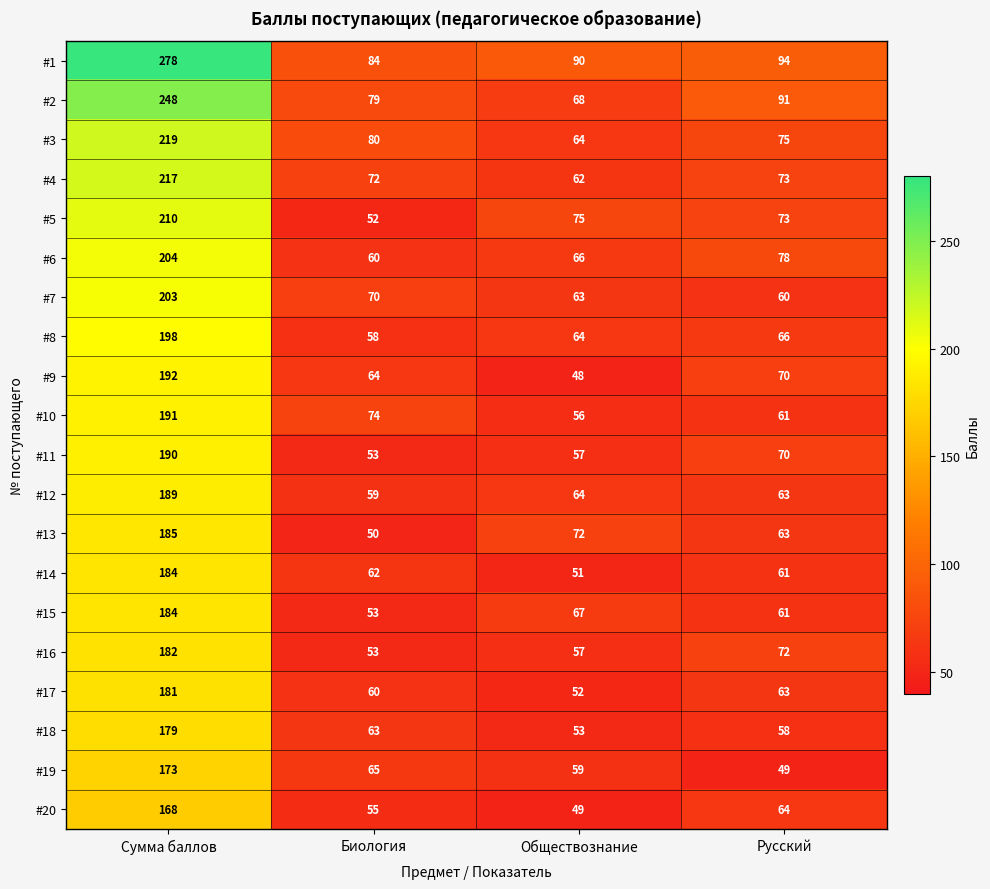

What is the sum of all #3 values?

438